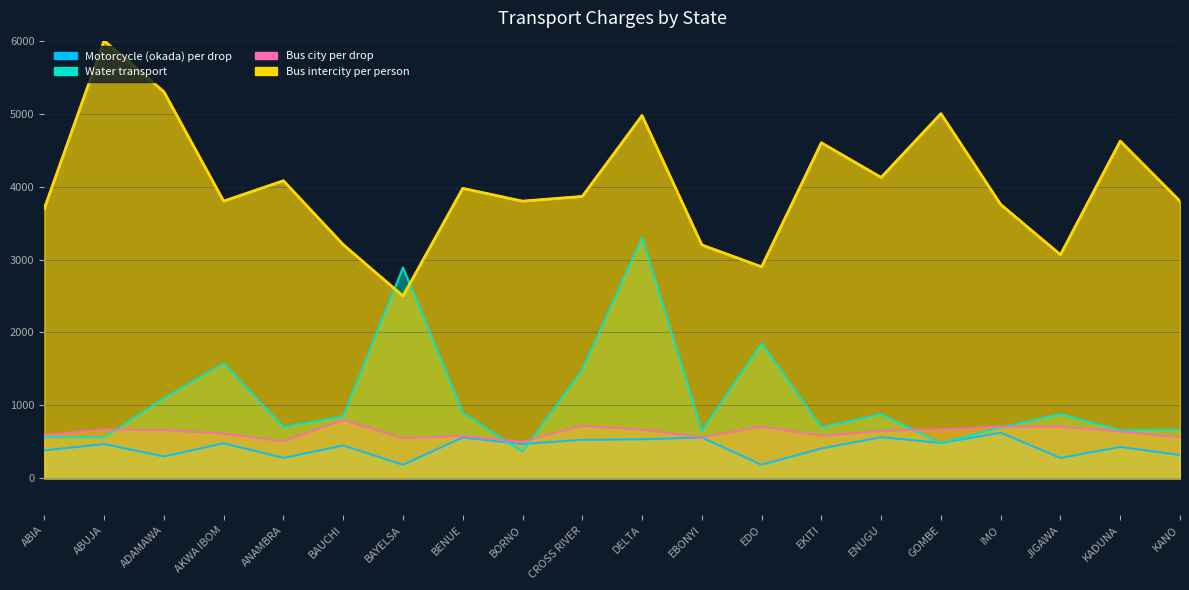

What is the label of the 13th point from the left?

EDO